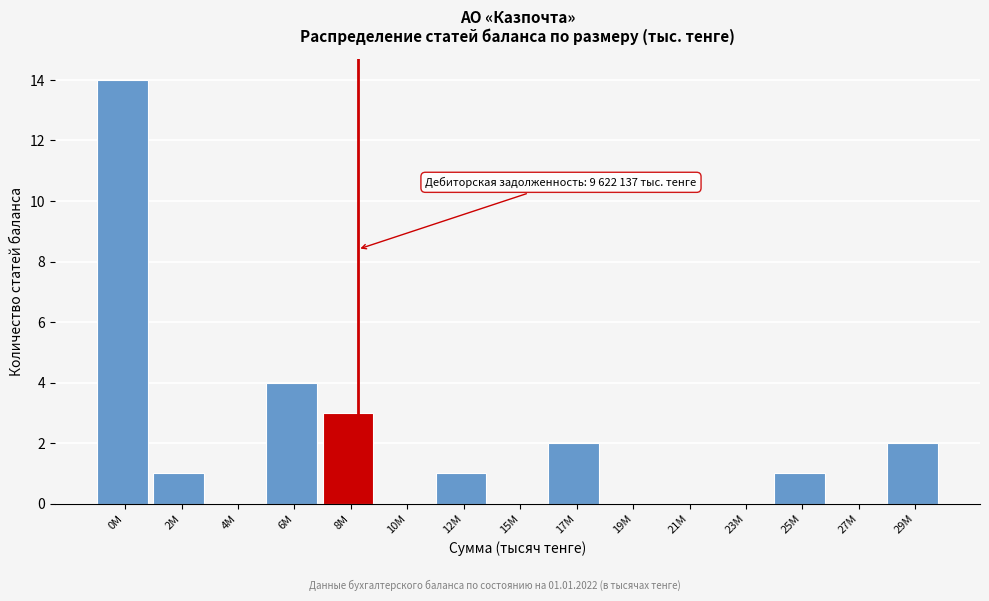

Reading left to right, transcribe all the data shown in this chart.

0M=14	2M=1	4M=0	6M=4	8M=3	10M=0	12M=1	15M=0	17M=2	19M=0	21M=0	23M=0	25M=1	27M=0	29M=2